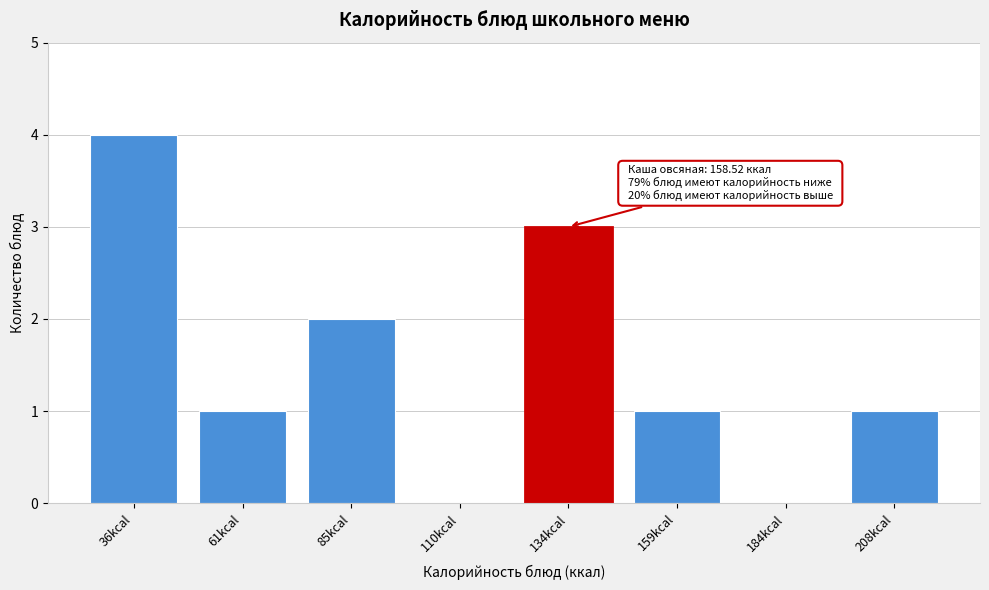

Reading left to right, list all the values displayed in this chart.

36kcal=4	61kcal=1	85kcal=2	110kcal=0	134kcal=3	159kcal=1	184kcal=0	208kcal=1